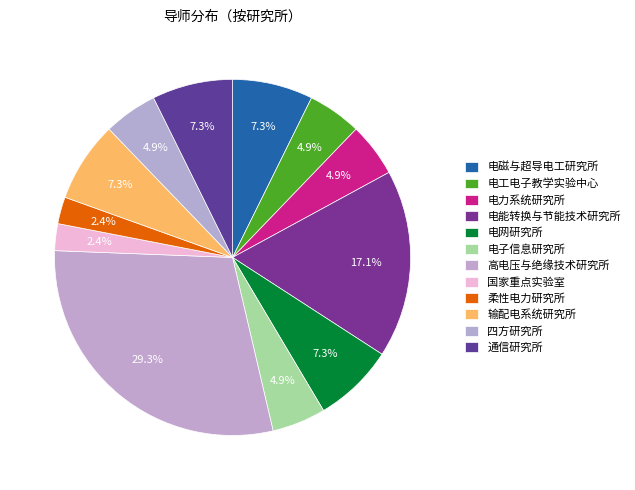

Rank the categories by value from highest to lowest.

高电压与绝缘技术研究所, 电能转换与节能技术研究所, 电磁与超导电工研究所, 电网研究所, 输配电系统研究所, 通信研究所, 电工电子教学实验中心, 电力系统研究所, 电子信息研究所, 四方研究所, 国家重点实验室, 柔性电力研究所